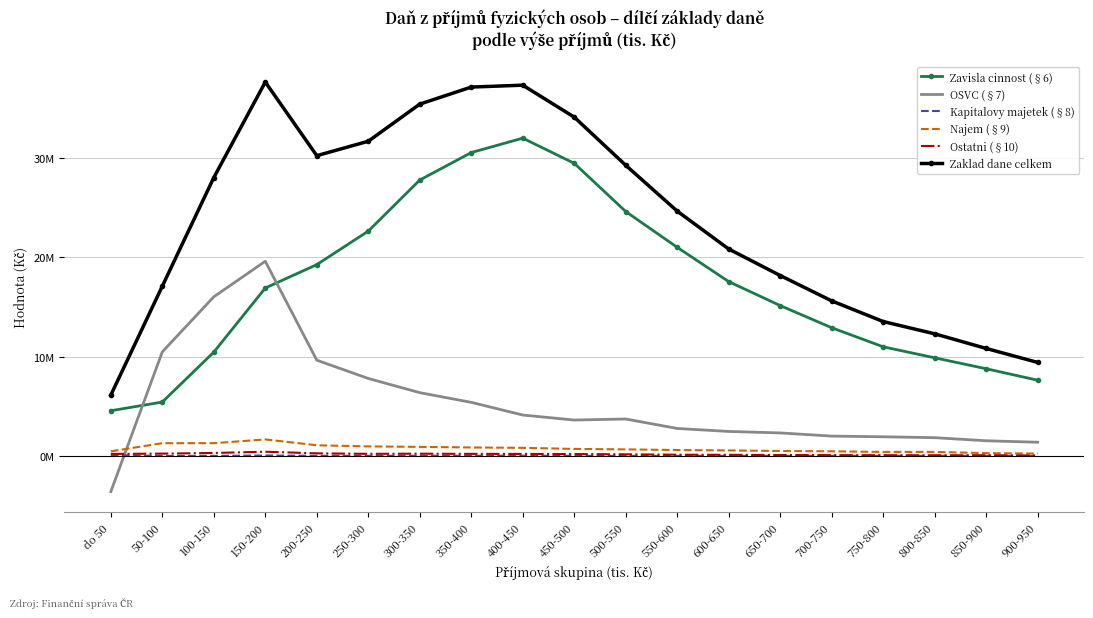

What is the minimum value shown in the chart?

-3543674.5